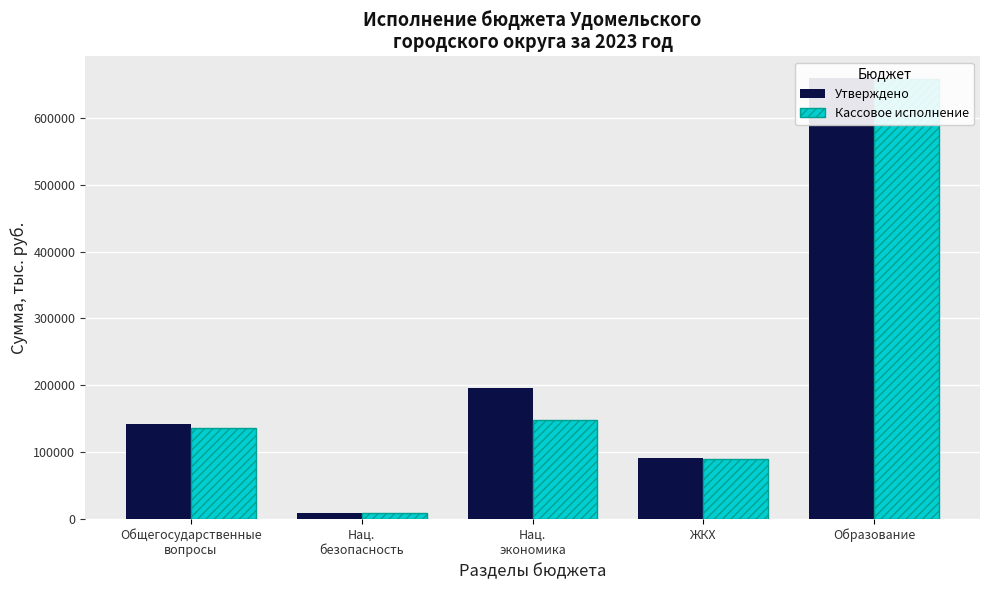

What is the sum of all Кассовое исполнение values?

1041405.9